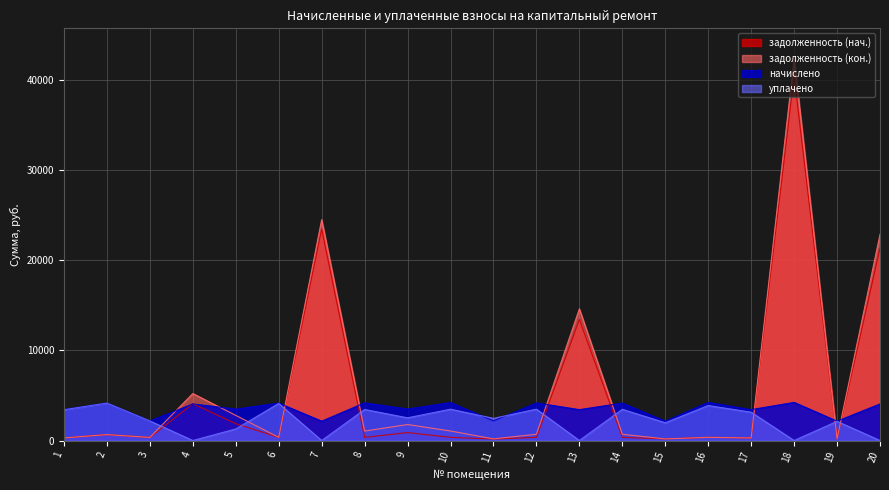

True or false: задолженность (кон.) has a value of 4112.1 at 5.

False